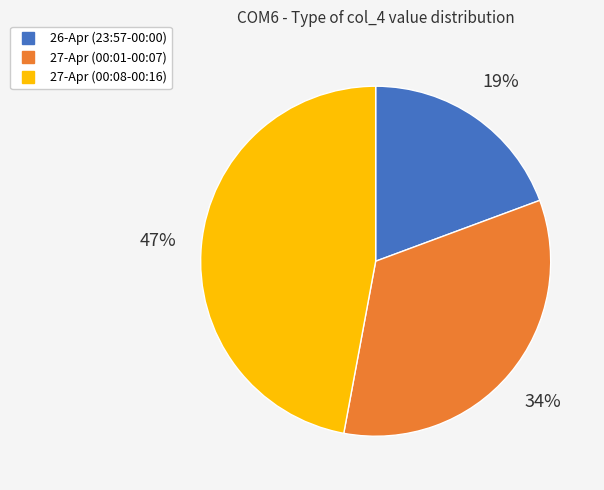

Is there any slice that represents more than half of the pie?

No